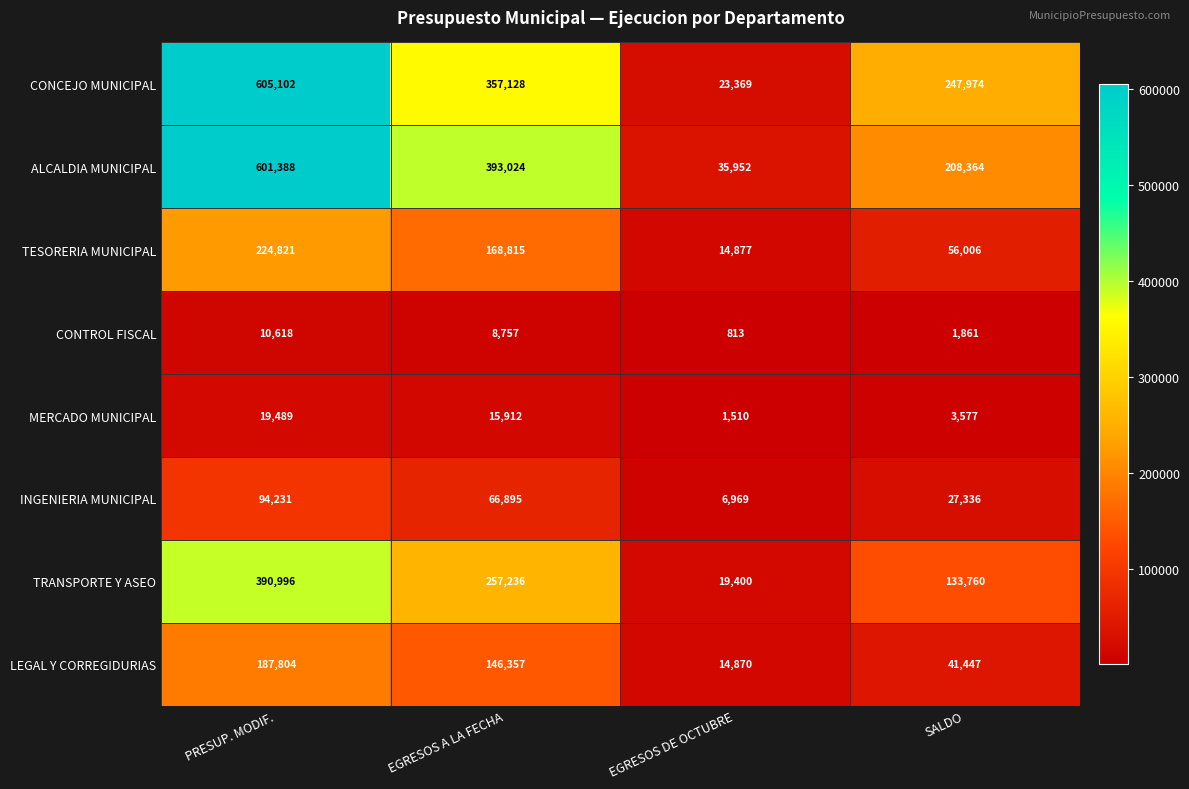

Rank the categories by MERCADO MUNICIPAL value from lowest to highest.

EGRESOS DE OCTUBRE, SALDO, EGRESOS A LA FECHA, PRESUP. MODIF.